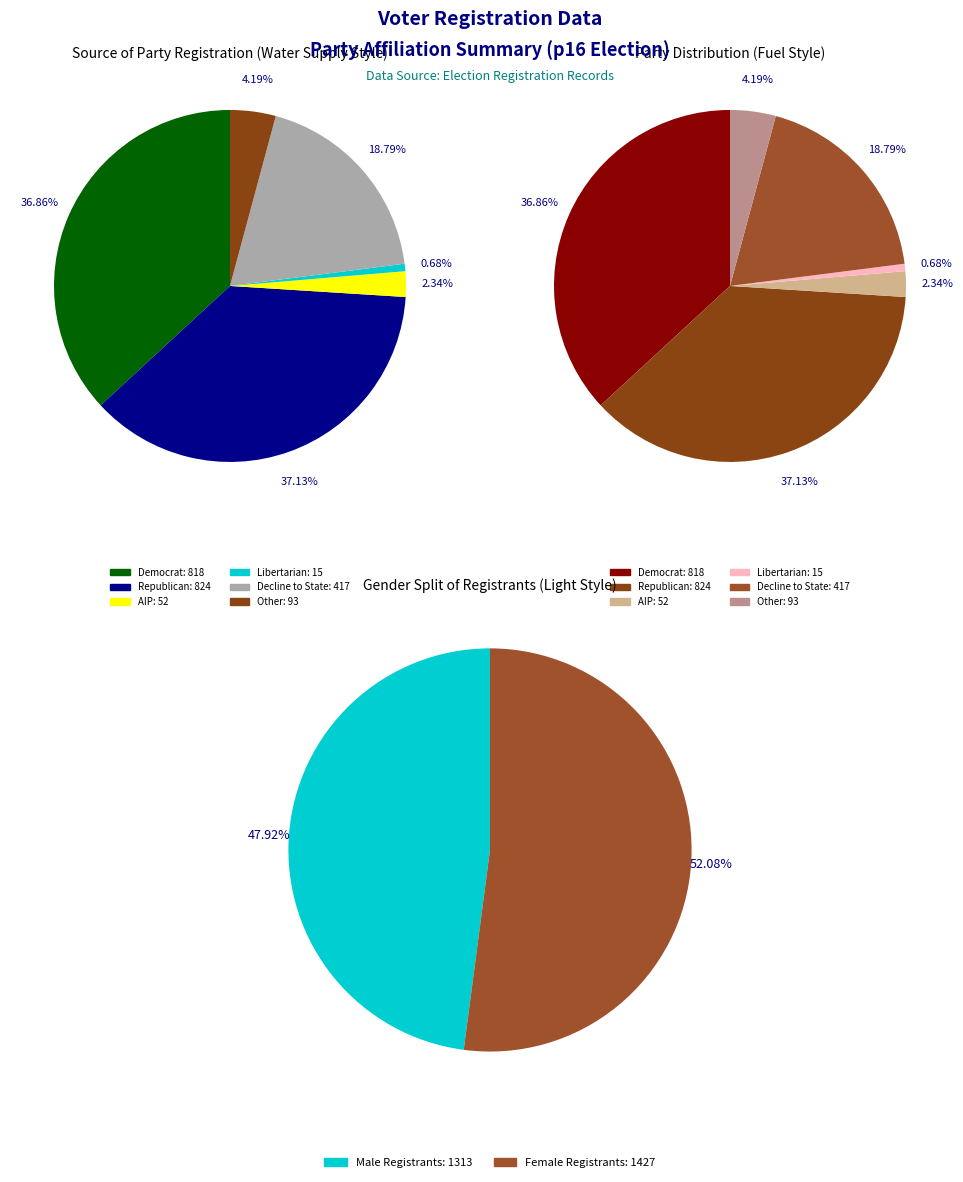

Does any single category account for the majority?

No